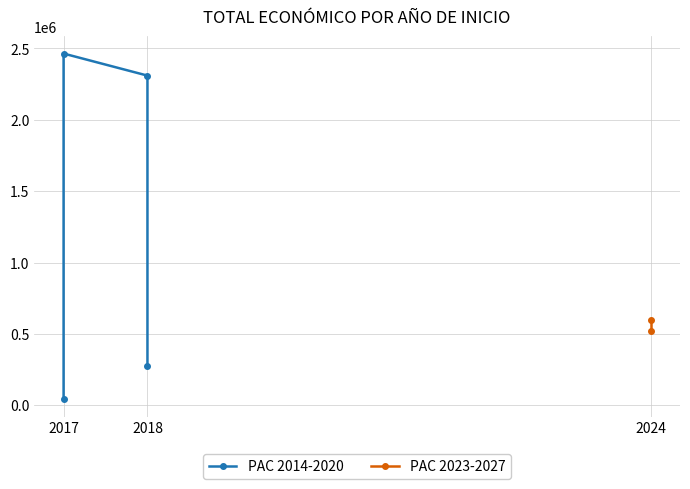

Where is the first local minimum?

2017